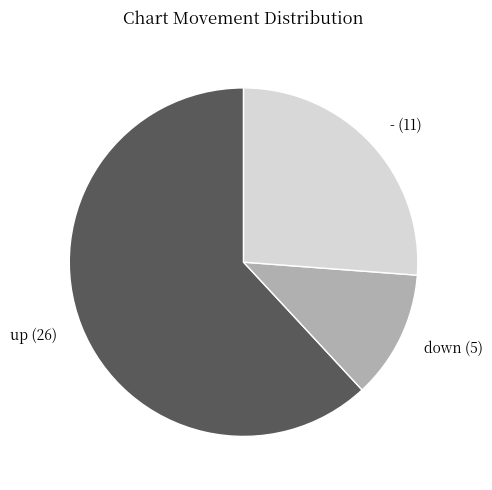

Between up and down, which is larger?

up